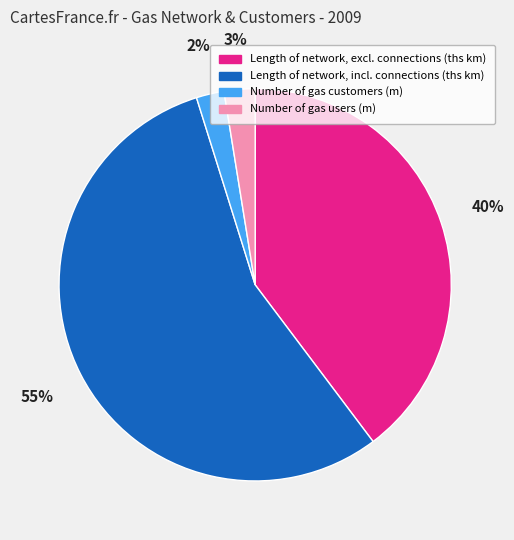

To the nearest percent, what percentage of the pie is Length of network, incl. connections (ths km)?

55%